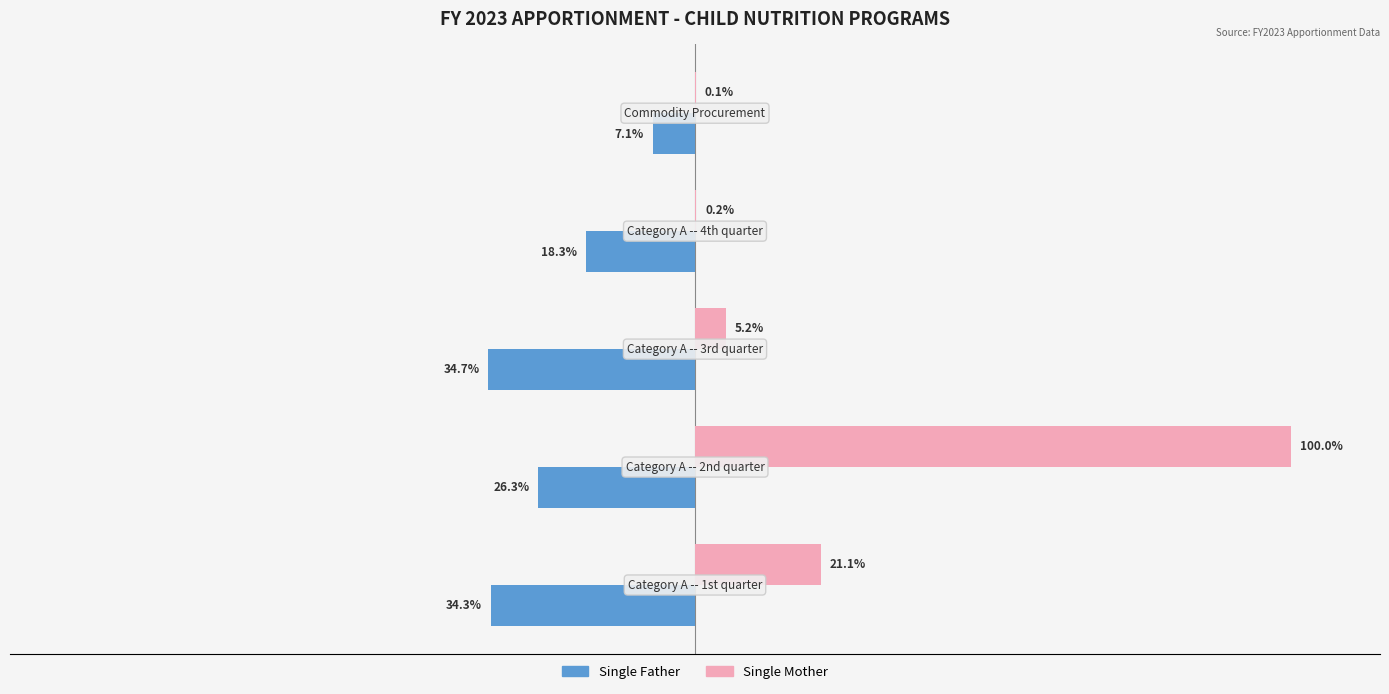

Which series has the largest total across all categories?

Single Mother